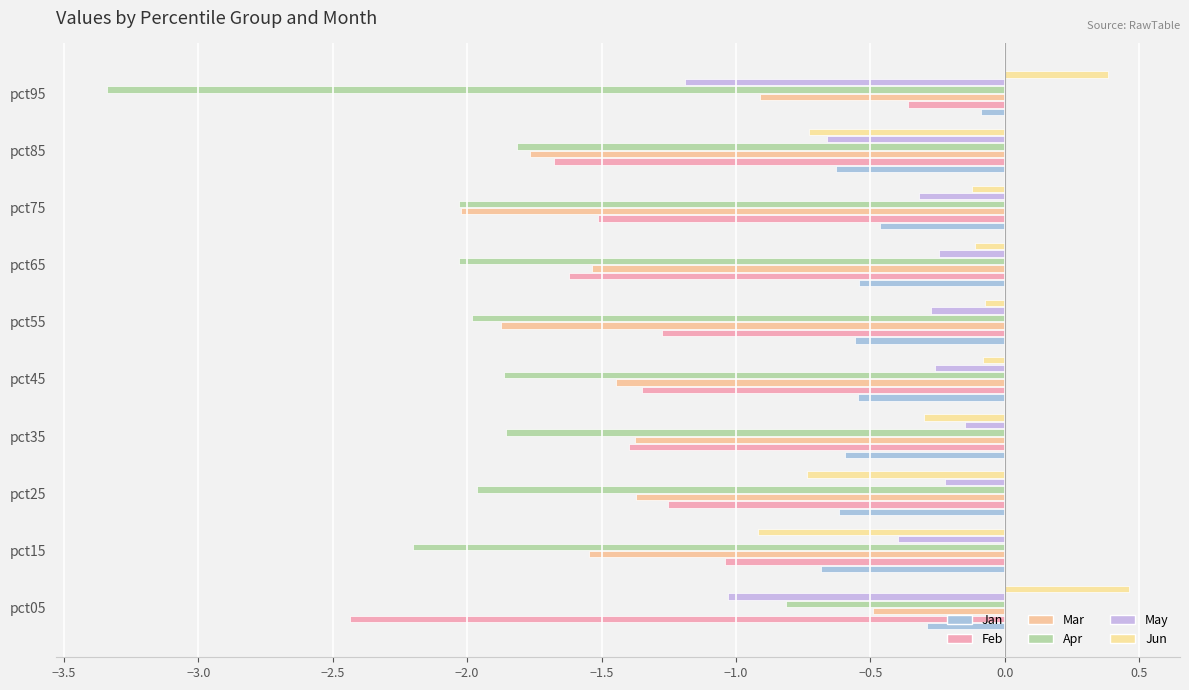

At which label does Feb reach its minimum?

pct05